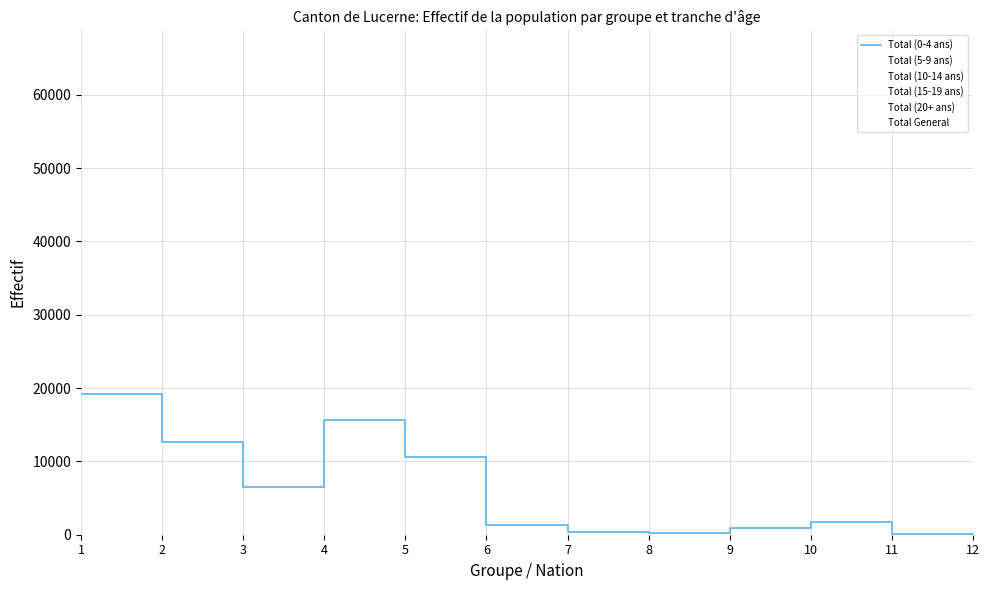

Is this an area chart (filled region under the line)?

No